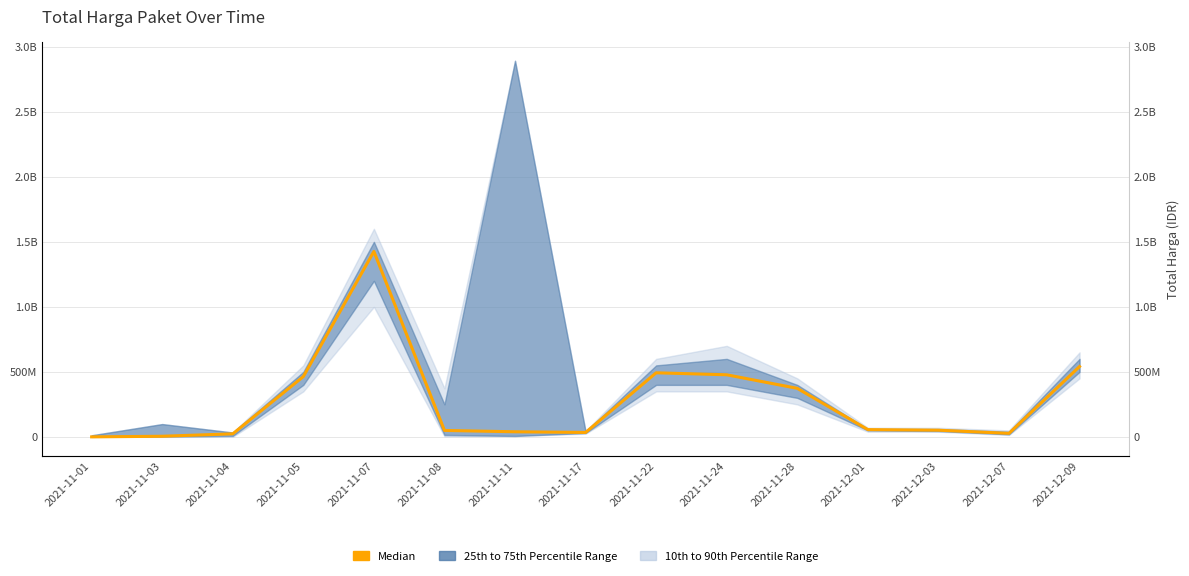

Which label corresponds to the largest value in the chart?

2021-11-07